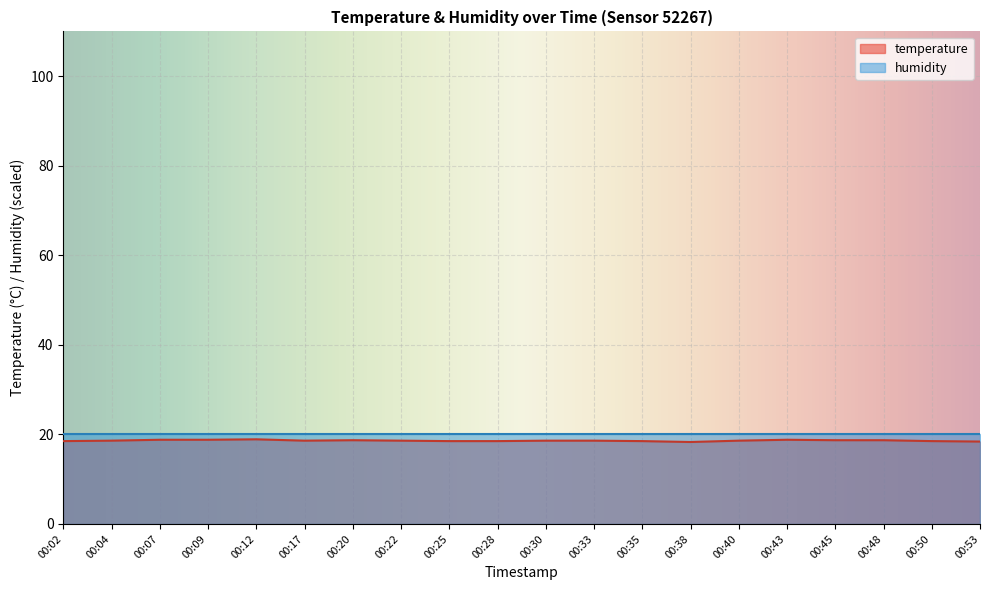

True or false: the data has more than 0 interior local peaks.

True